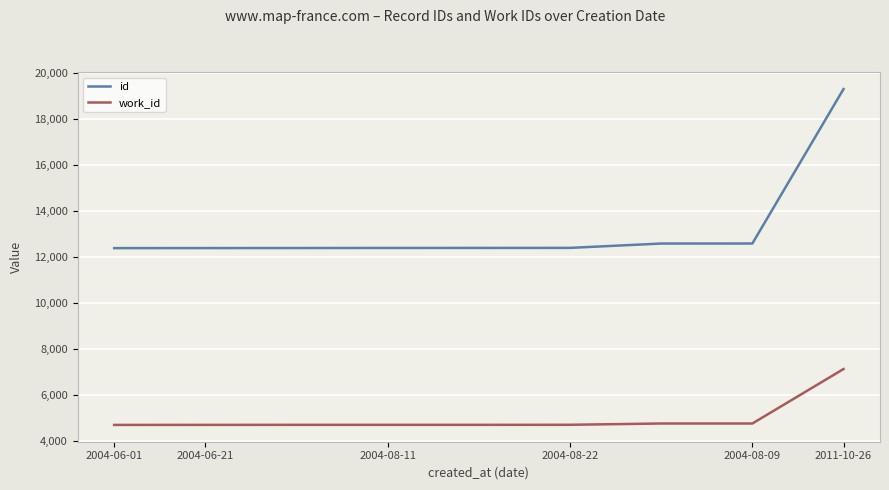

True or false: id and work_id cross at least once.

False